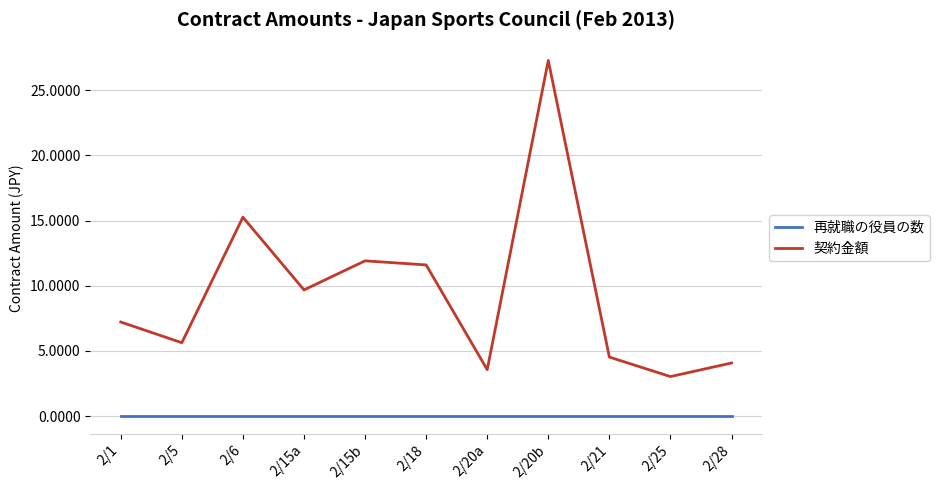

What value does the 契約金額 series have at 2/21?

4.5